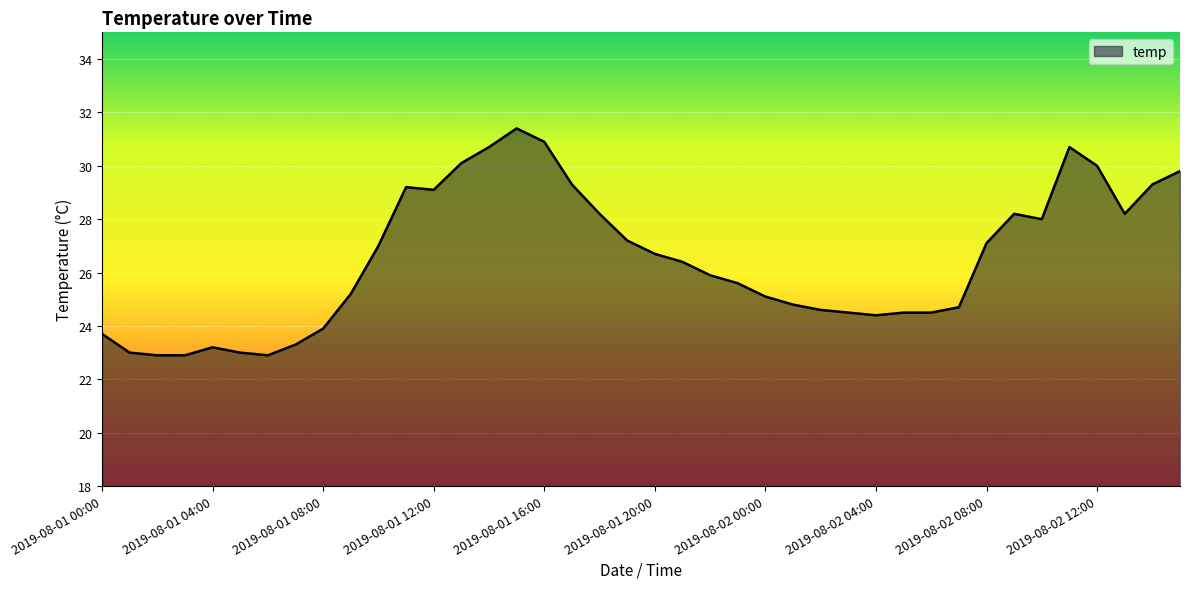

What is the difference between the maximum and minimum values?

8.5